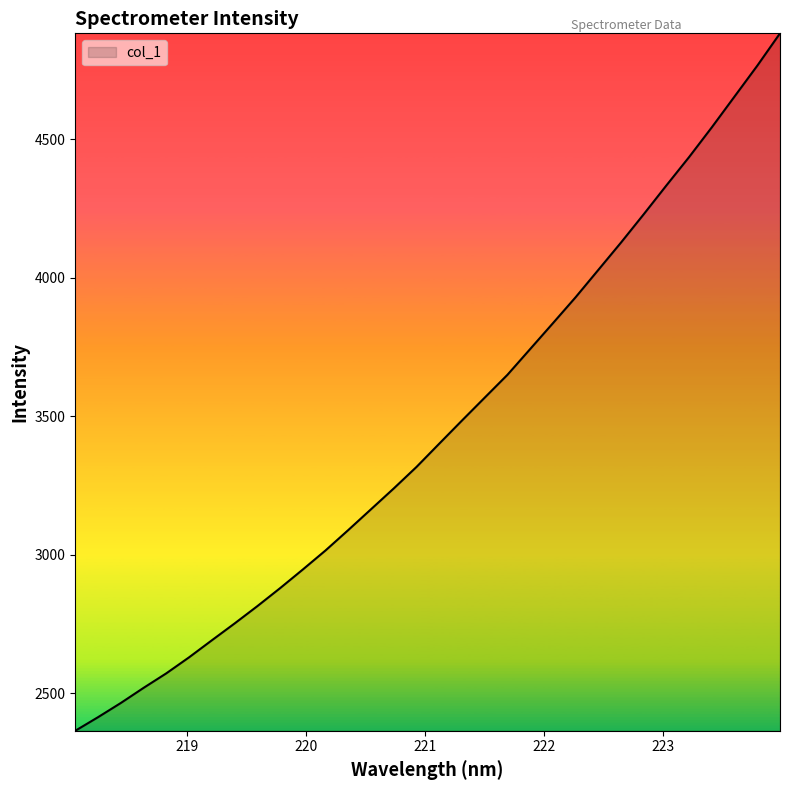

What is the minimum value shown in the chart?

2364.1